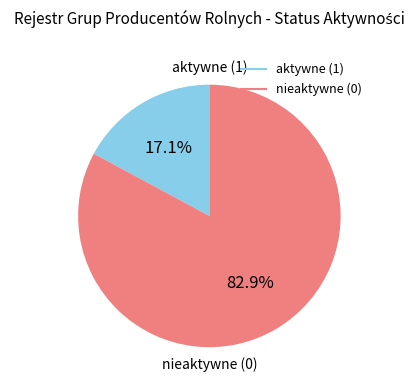

How many segments does this pie chart have?

2